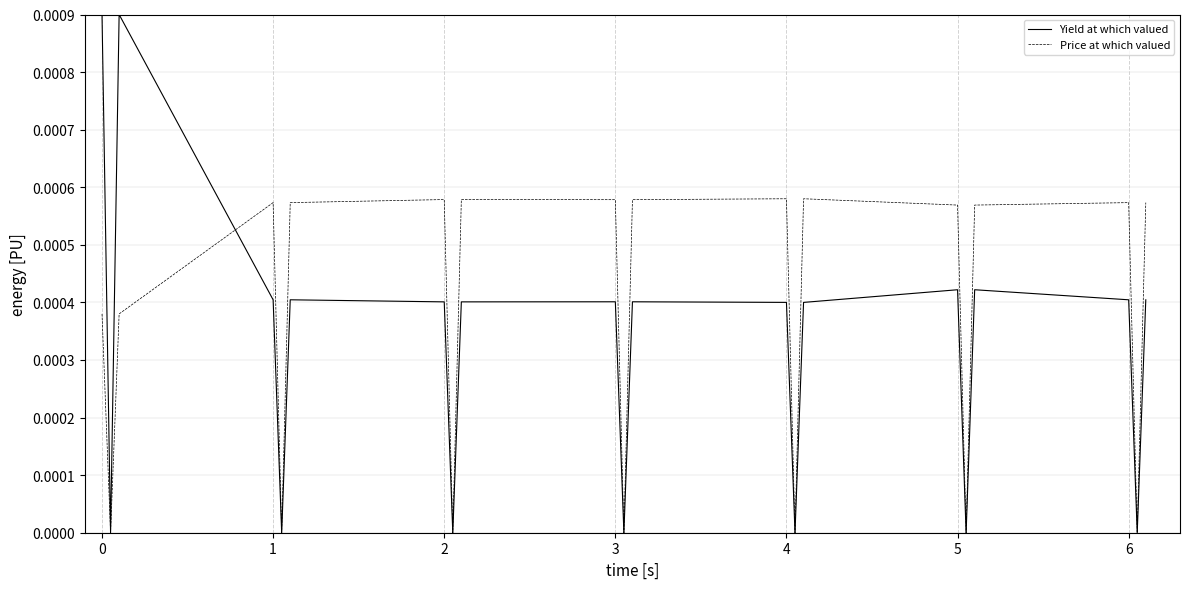

What are all the series names shown in the legend?

Yield at which valued, Price at which valued